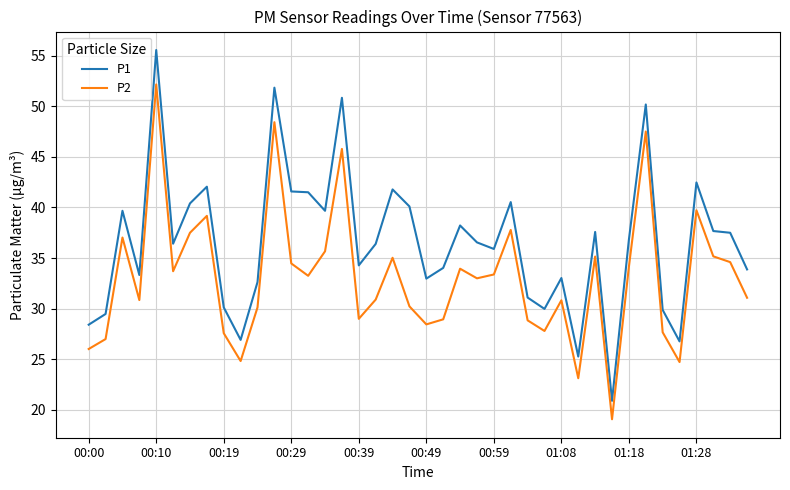

Is this an area chart (filled region under the line)?

No